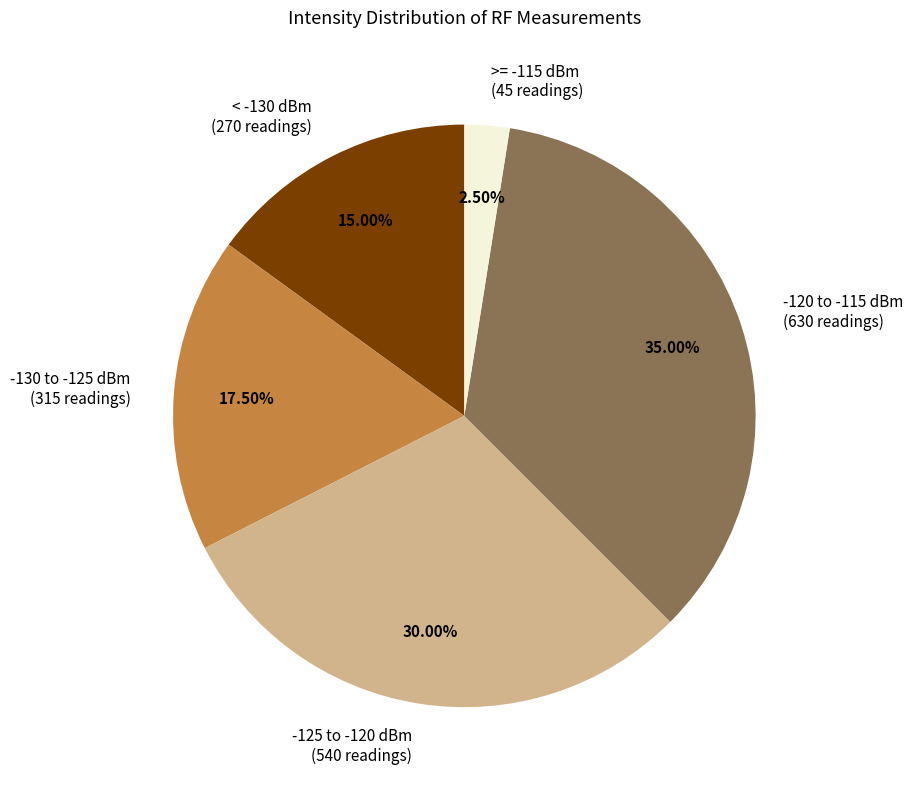

Approximately how many times larger is the value at -130 to -125 dBm (315 readings) compared to >= -115 dBm (45 readings)?

7.0